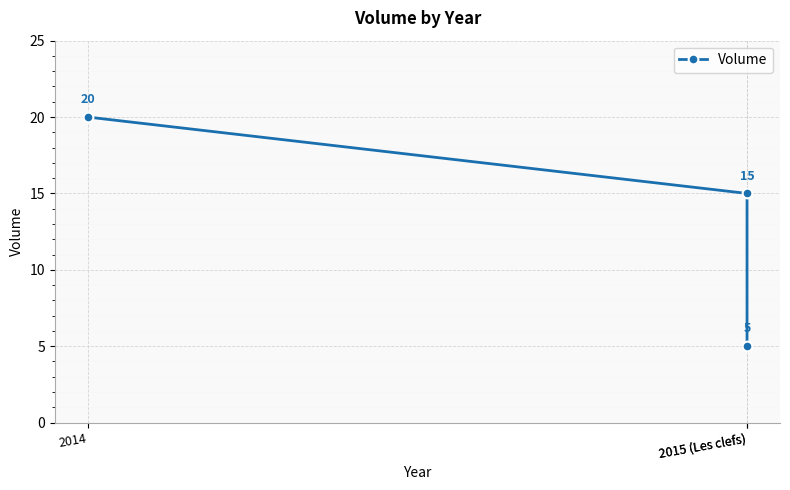

List the labels in order of value, smallest first.

2015 (Les clefs), 2015 (Les clefs), 2014